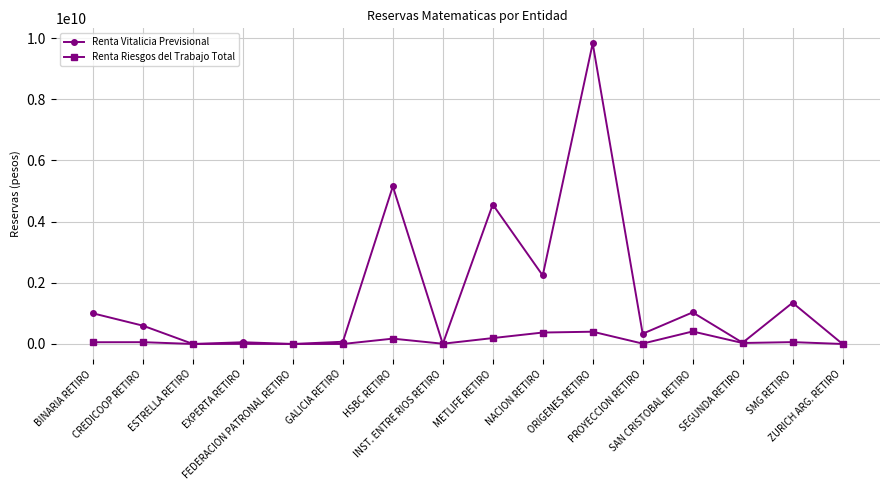

Count the number of categories in the chart.

16